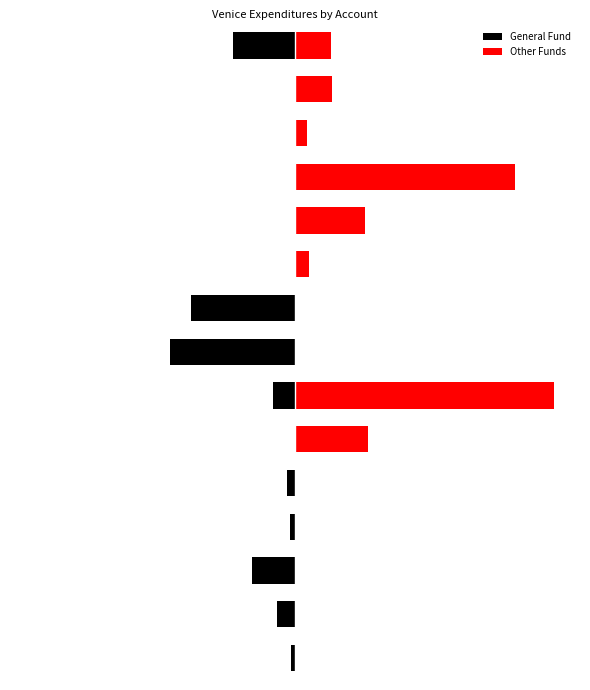

The value of General Fund at 1 is -793952. True or false?

False